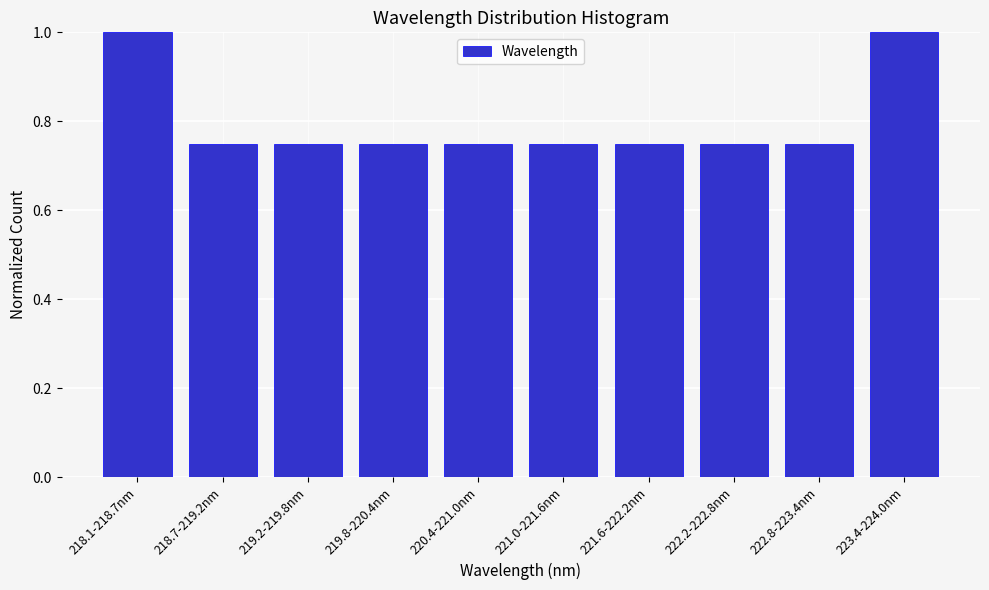

What is the greatest value displayed?

1.0